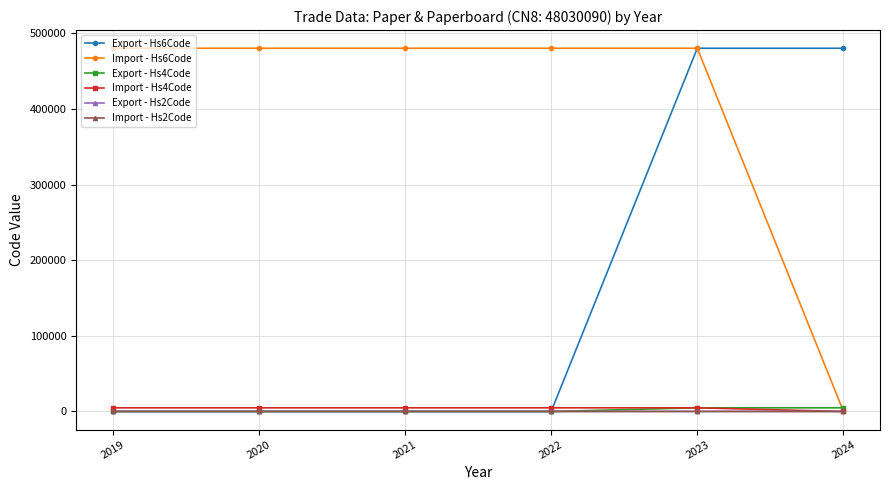

Is it true that Import - Hs4Code equals 4803 at 2023?

True